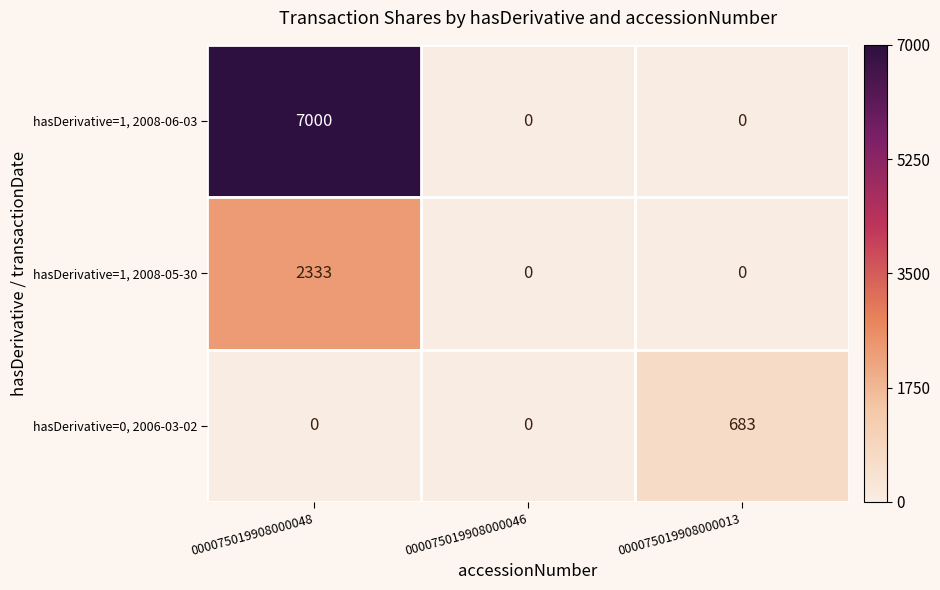

At how many categories does at least one series exceed 6103?

1